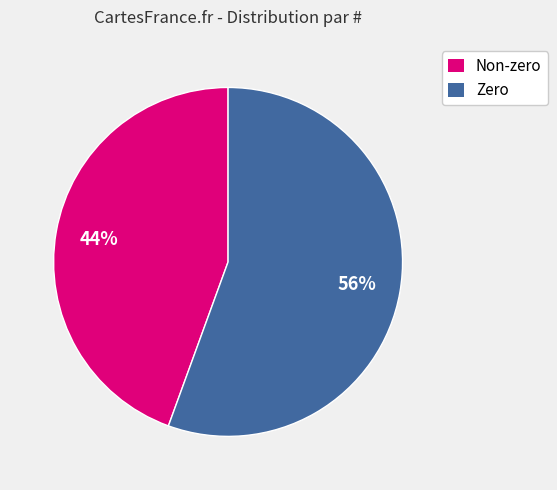

Between Zero and Non-zero, which is larger?

Zero